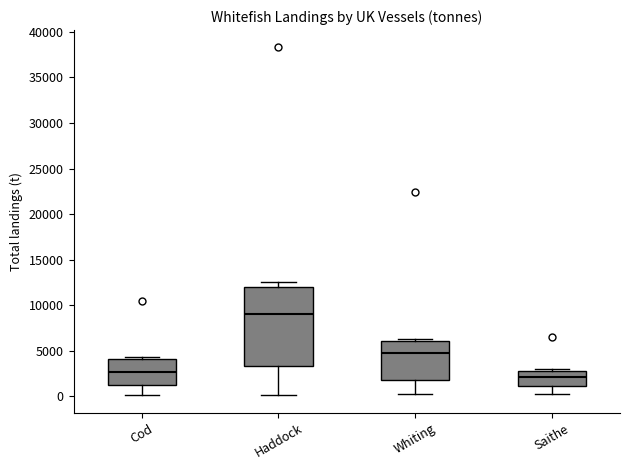

Where does the lower whisker of the box for Saithe end on the y-axis? The values are not printed on the chart, so give them approximately, as read against the axis.

0